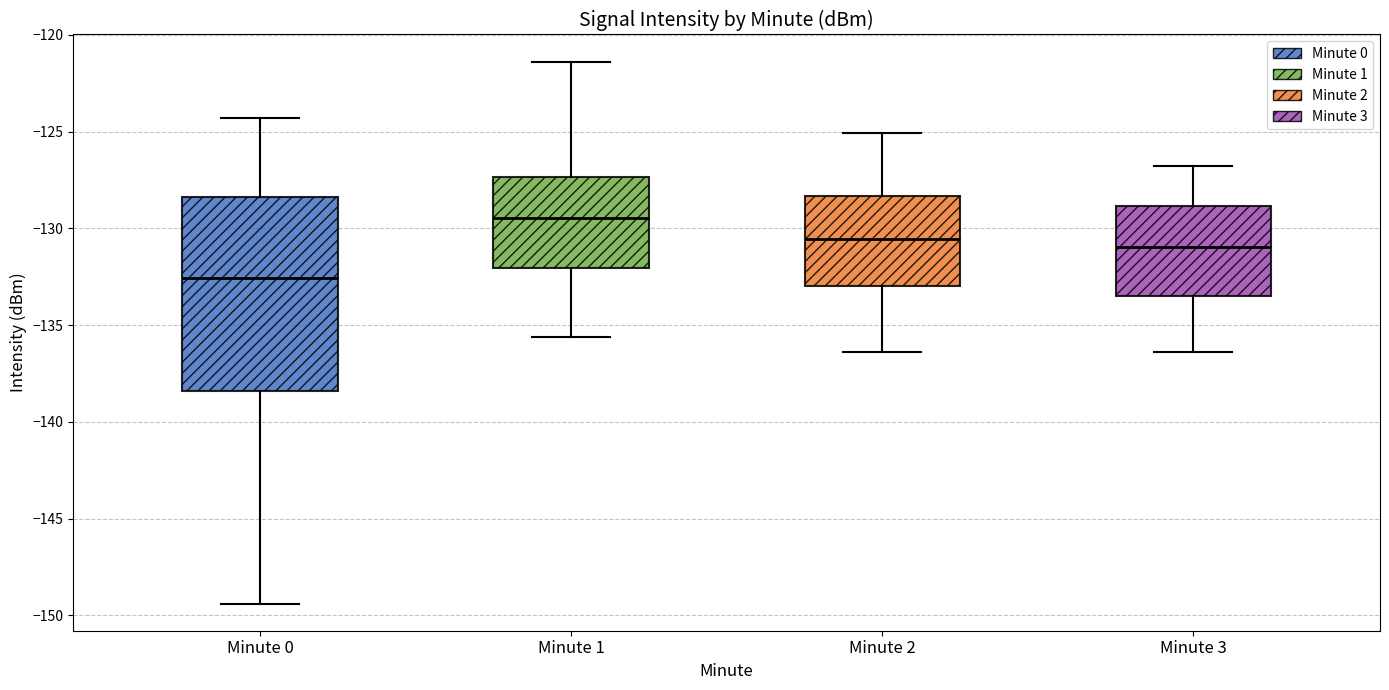

Reading left to right, transcribe this box plot: for each box, give where its median line is, the range the box spans, and where its two whiskers end, as read against the y-axis. The values are not printed on the chart, so give them approximately, as read against the axis.

Minute 0: median -132.5, box -138.5 to -128.5, whiskers -149.5 to -124.5
Minute 1: median -129.5, box -132.0 to -127.5, whiskers -135.5 to -121.5
Minute 2: median -130.5, box -133.0 to -128.5, whiskers -136.5 to -125.0
Minute 3: median -131.0, box -133.5 to -129.0, whiskers -136.5 to -127.0